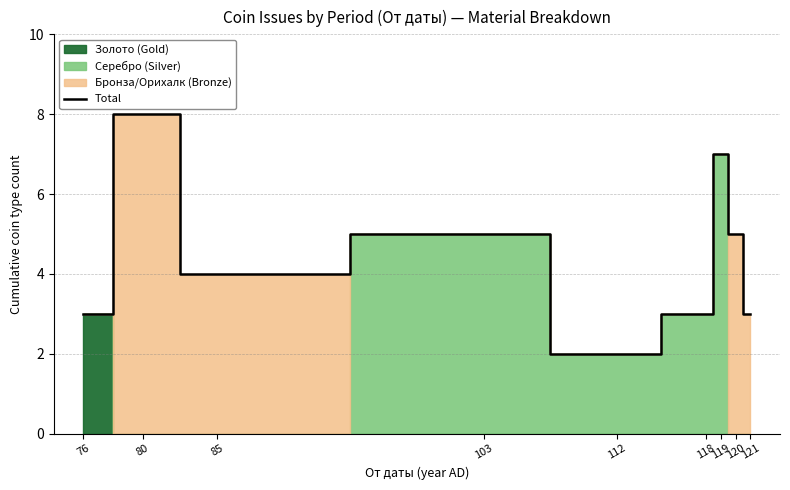

How many values are below 4?

4